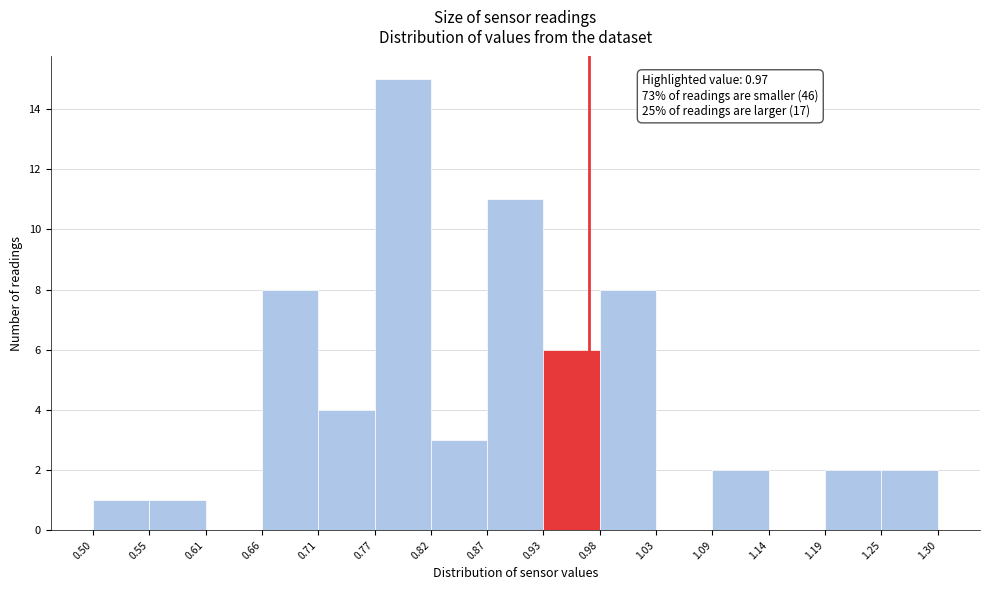

Over which range of the x-axis is the bar tallest?

0.77 to 0.82